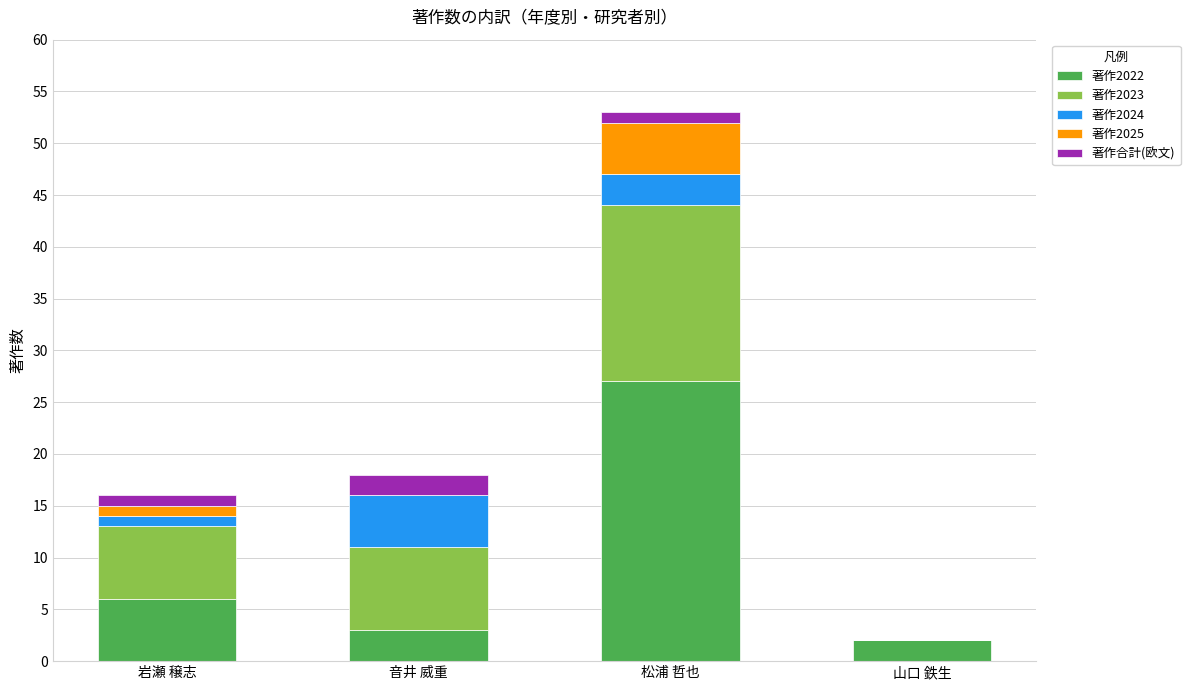

Reading right to left, what are the values for 著作2022?

山口 鉄生=2	松浦 哲也=27	音井 威重=3	岩瀬 穣志=6